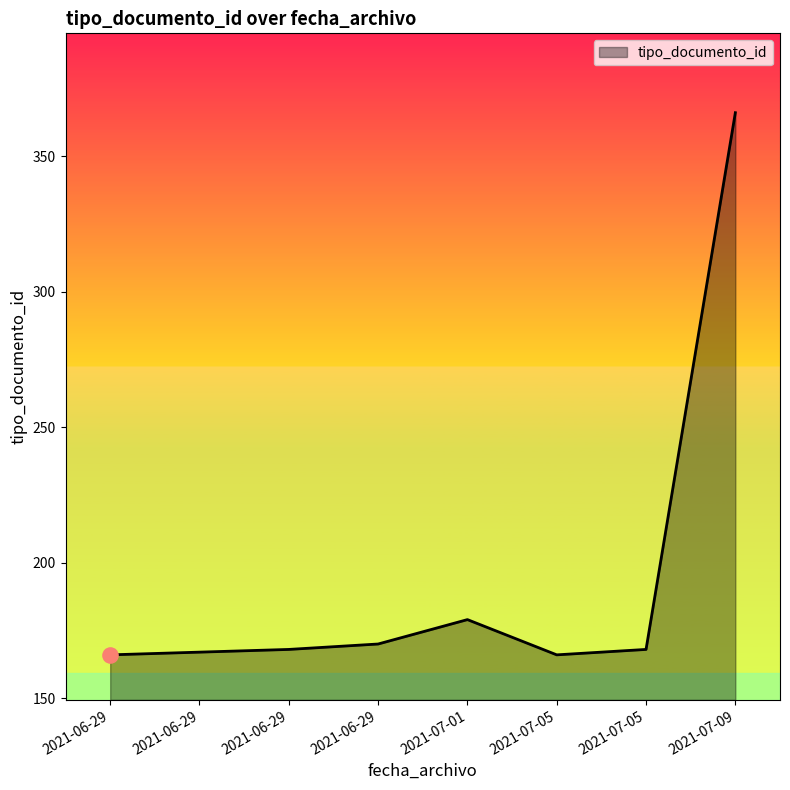

Approximately how many times larger is the value at 2021-06-29 compared to 2021-07-01?

0.9